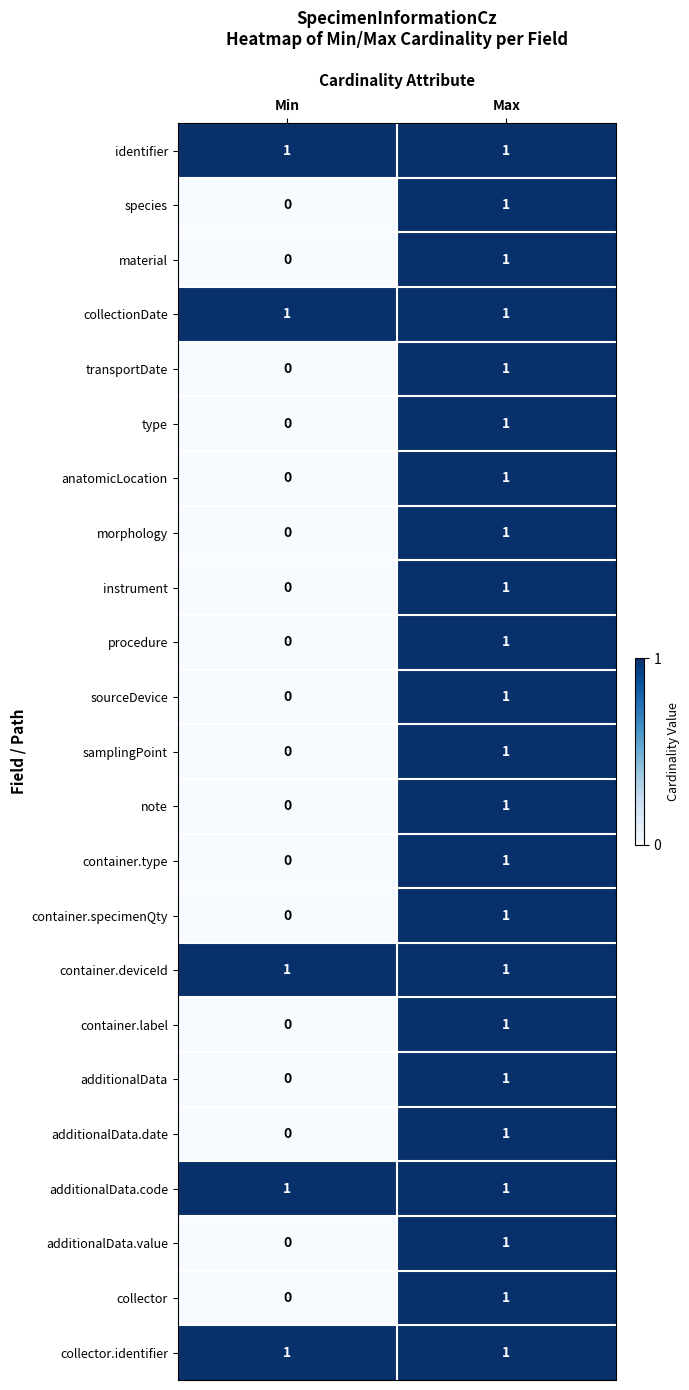

Which category has the lowest value in the container.specimenQty series?

Min